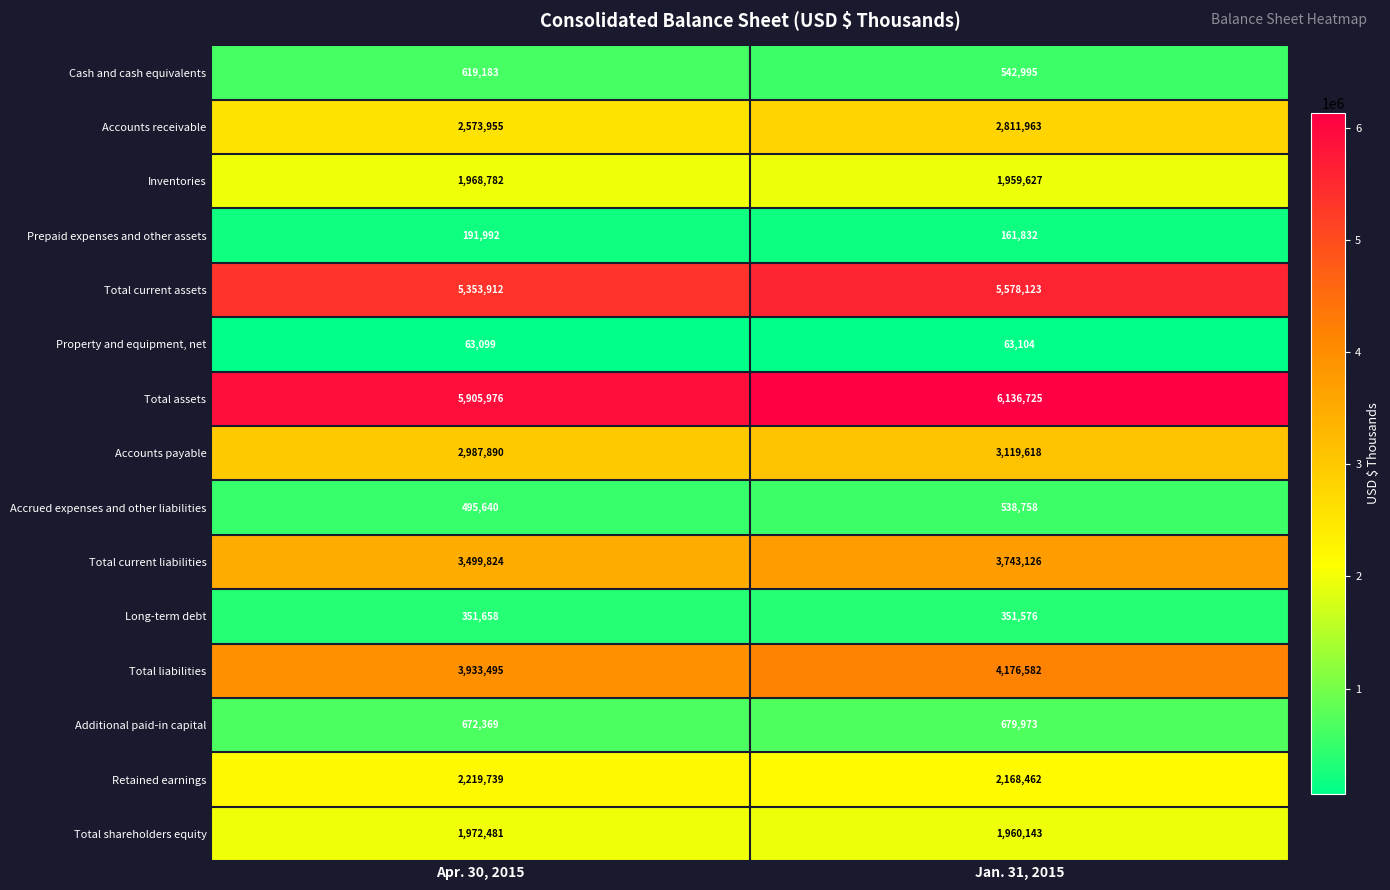

Reading left to right, what are all the values shown in this chart?

Cash and cash equivalents: 619183	542995
Accounts receivable: 2573955	2811963
Inventories: 1968782	1959627
Prepaid expenses and other assets: 191992	161832
Total current assets: 5353912	5578123
Property and equipment, net: 63099	63104
Total assets: 5905976	6136725
Accounts payable: 2987890	3119618
Accrued expenses and other liabilities: 495640	538758
Total current liabilities: 3499824	3743126
Long-term debt: 351658	351576
Total liabilities: 3933495	4176582
Additional paid-in capital: 672369	679973
Retained earnings: 2219739	2168462
Total shareholders equity: 1972481	1960143